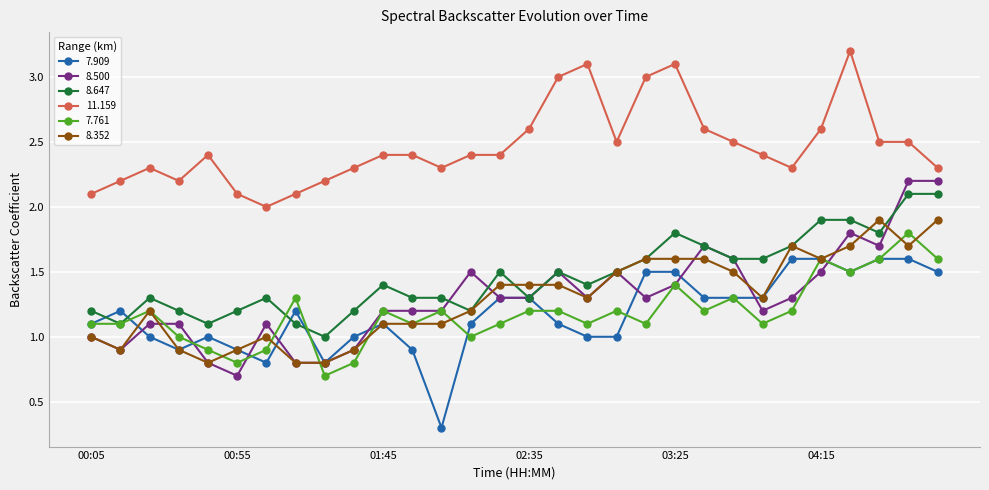

Rank the series by their maximum value, from highest to lowest.

11.159, 8.500, 8.647, 8.352, 7.761, 7.909